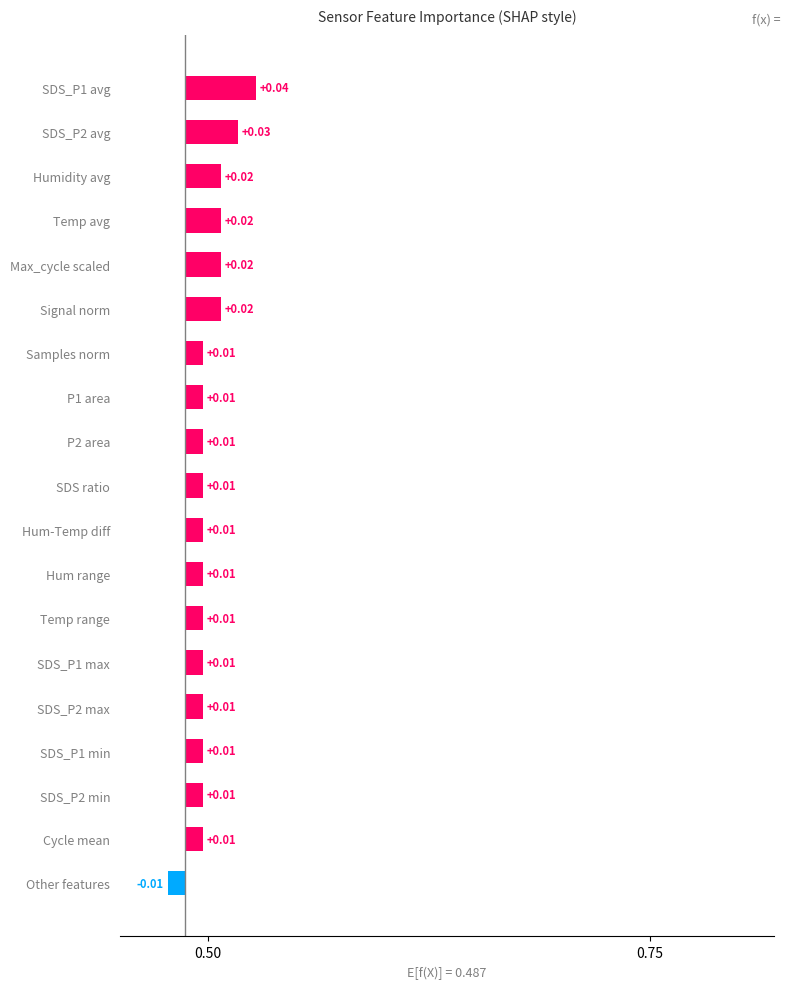

What is the difference between the maximum and minimum values?

0.1